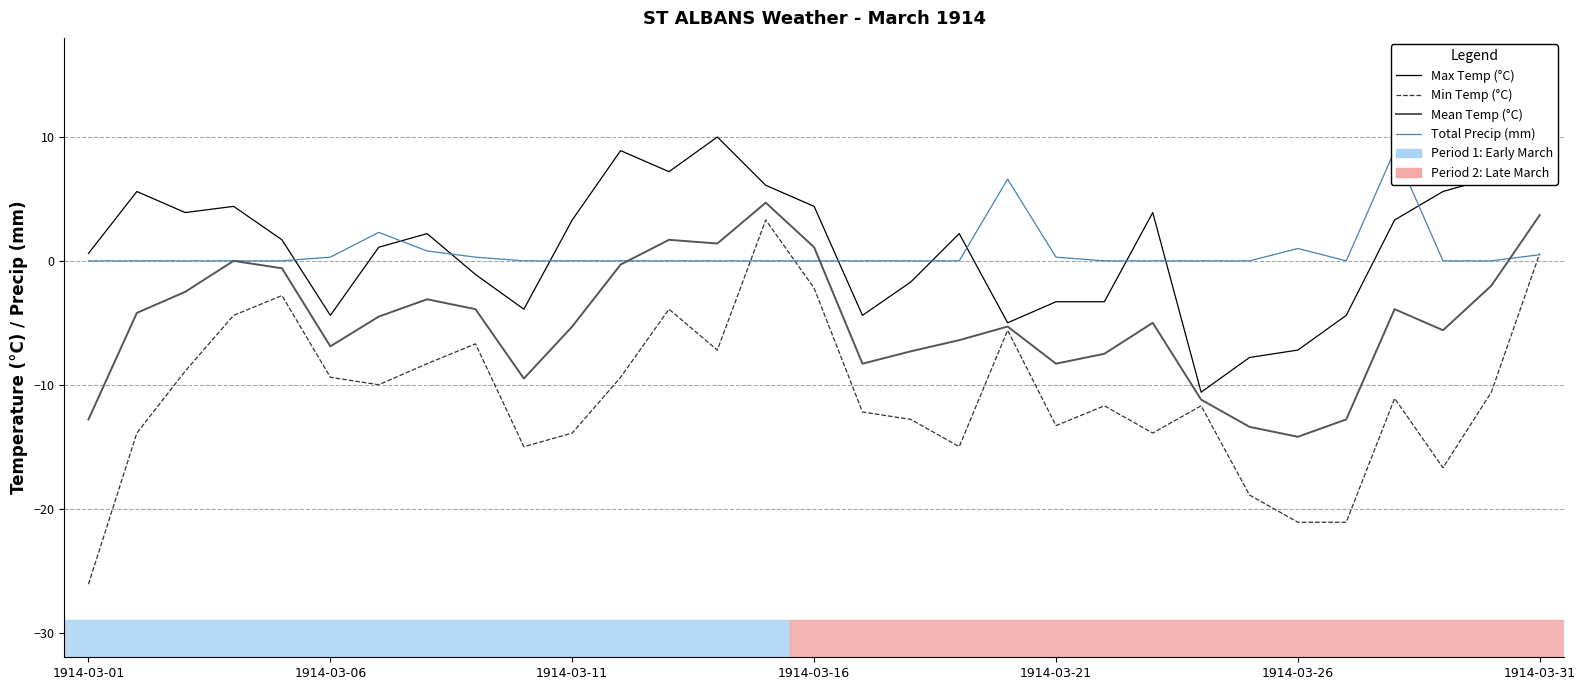

Reading left to right, transcribe all the data shown in this chart.

Max Temp (°C): 0.6	5.6	3.9	4.4	1.7	-4.4	1.1	2.2	-1.1	-3.9	3.3	8.9	7.2	10.0	6.1	4.4	-4.4	-1.7	2.2	-5.0	-3.3	-3.3	3.9	-10.6	-7.8	-7.2	-4.4	3.3	5.6	6.7	6.7
Min Temp (°C): -26.1	-13.9	-8.9	-4.4	-2.8	-9.4	-10.0	-8.3	-6.7	-15.0	-13.9	-9.4	-3.9	-7.2	3.3	-2.2	-12.2	-12.8	-15.0	-5.6	-13.3	-11.7	-13.9	-11.7	-18.9	-21.1	-21.1	-11.1	-16.7	-10.6	0.6
Mean Temp (°C): -12.8	-4.2	-2.5	0.0	-0.6	-6.9	-4.5	-3.1	-3.9	-9.5	-5.3	-0.3	1.7	1.4	4.7	1.1	-8.3	-7.3	-6.4	-5.3	-8.3	-7.5	-5.0	-11.2	-13.4	-14.2	-12.8	-3.9	-5.6	-2.0	3.7
Total Precip (mm): 0.0	0.0	0.0	0.0	0.0	0.3	2.3	0.8	0.3	0.0	0.0	0.0	0.0	0.0	0.0	0.0	0.0	0.0	0.0	6.6	0.3	0.0	0.0	0.0	0.0	1.0	0.0	8.9	0.0	0.0	0.5